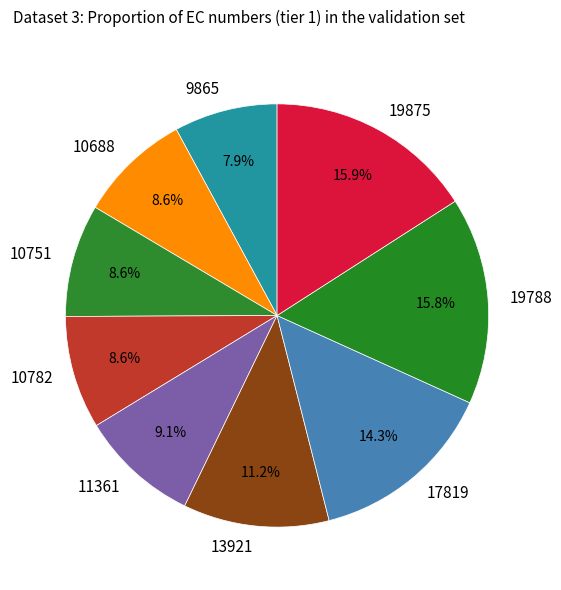

To the nearest percent, what is the average slice percentage?

11%